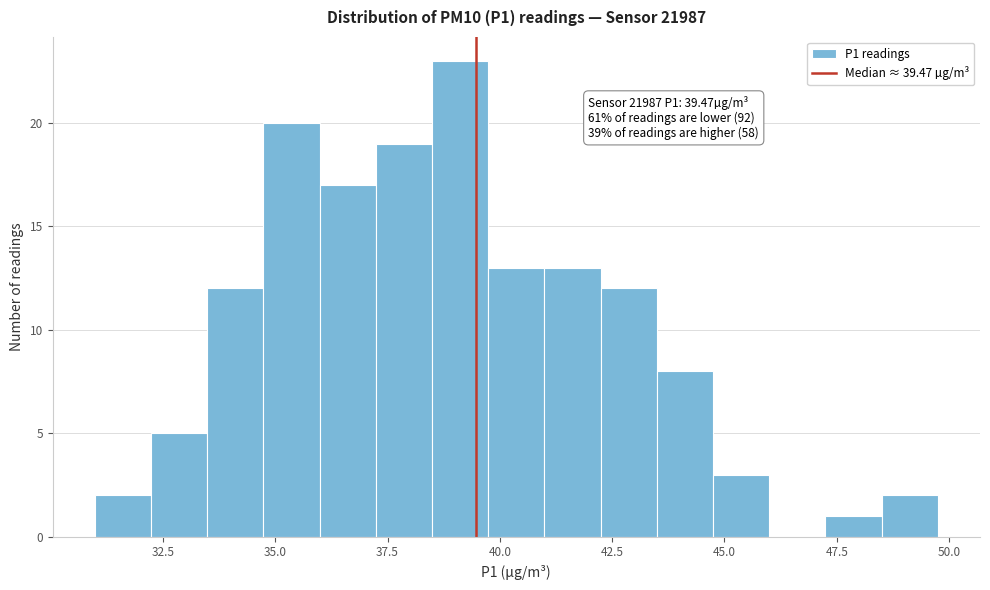

Read against the x-axis, roughly where is the centre of the tallest bar?

39.0